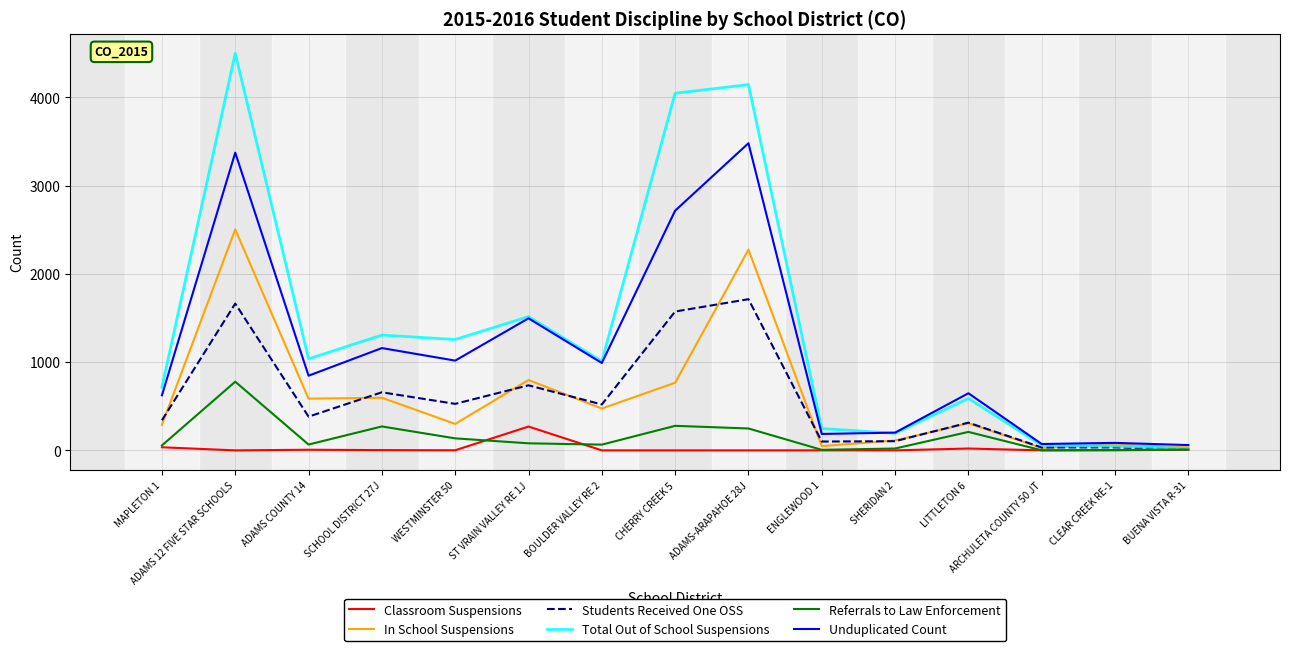

Which series changed the most between MAPLETON 1 and ARCHULETA COUNTY 50 JT?

Total Out of School Suspensions